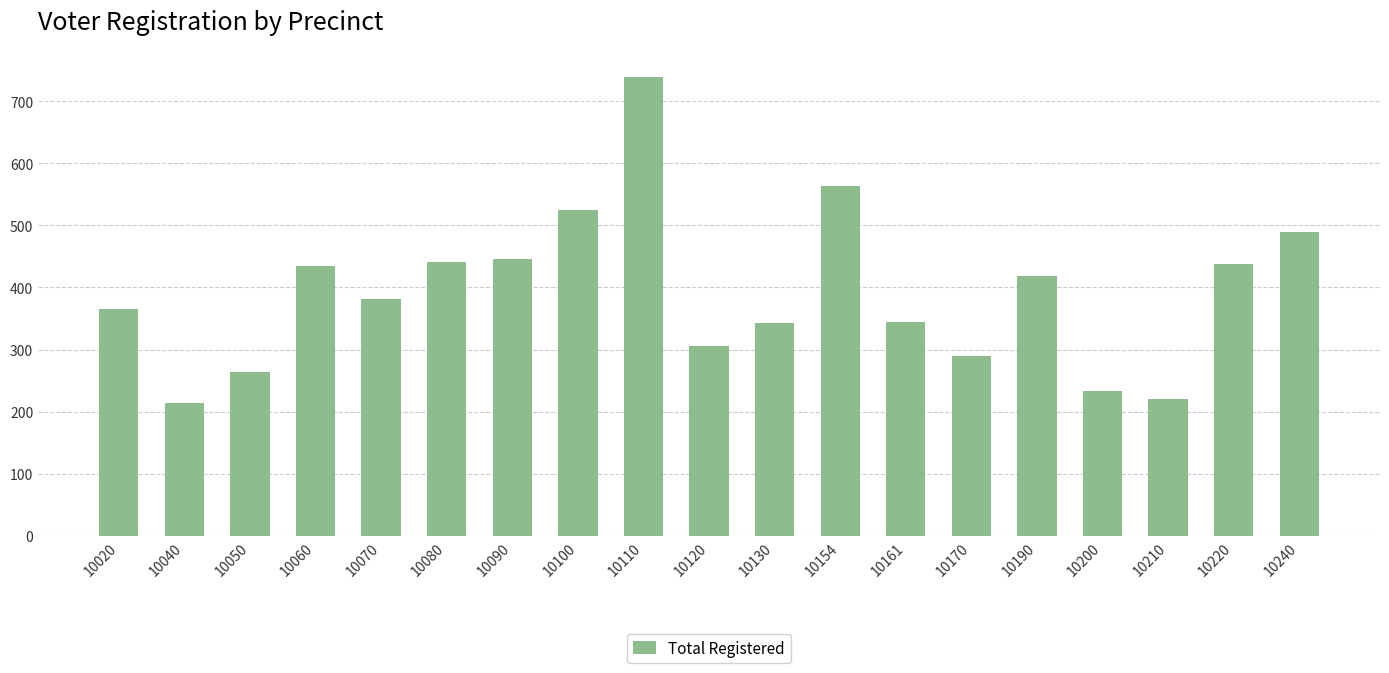

What is the difference between the values at 10100 and 10210?

305